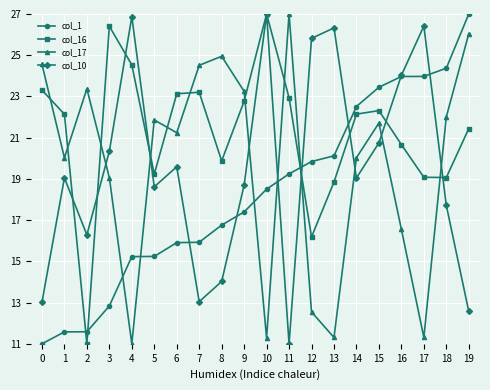

What is the value of the col_10 point at the 19th from the left?

17.7